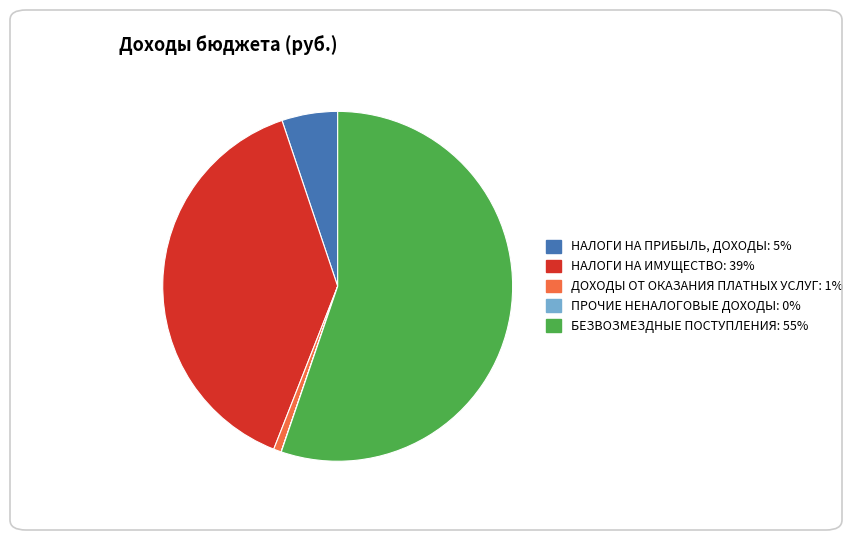

Between НАЛОГИ НА ИМУЩЕСТВО and БЕЗВОЗМЕЗДНЫЕ ПОСТУПЛЕНИЯ, which is larger?

БЕЗВОЗМЕЗДНЫЕ ПОСТУПЛЕНИЯ